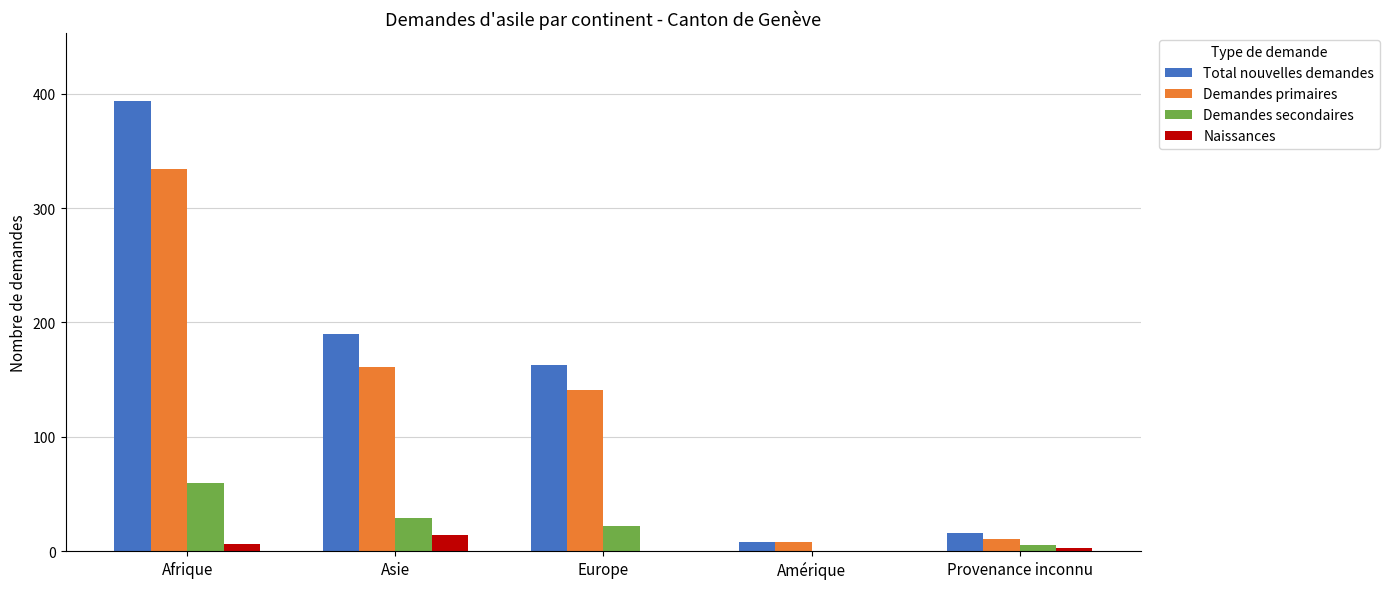

Is the value of Total nouvelles demandes at Europe greater than the value of Demandes primaires at Europe?

Yes